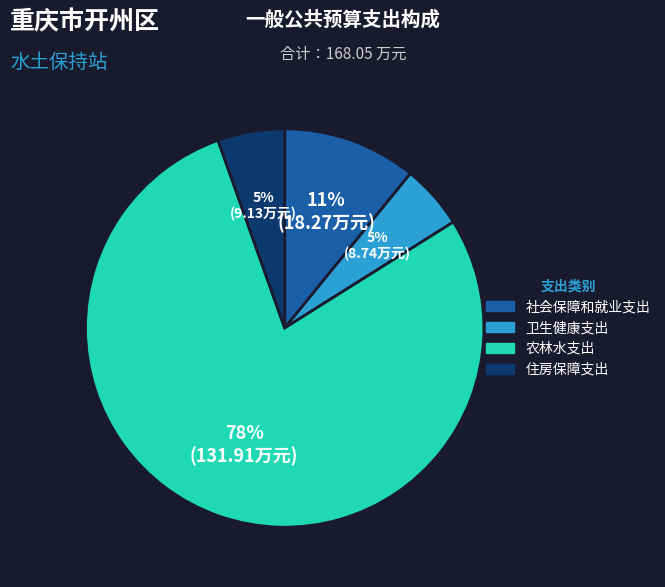

Is the sum of 卫生健康支出 and 住房保障支出 greater than half?

No